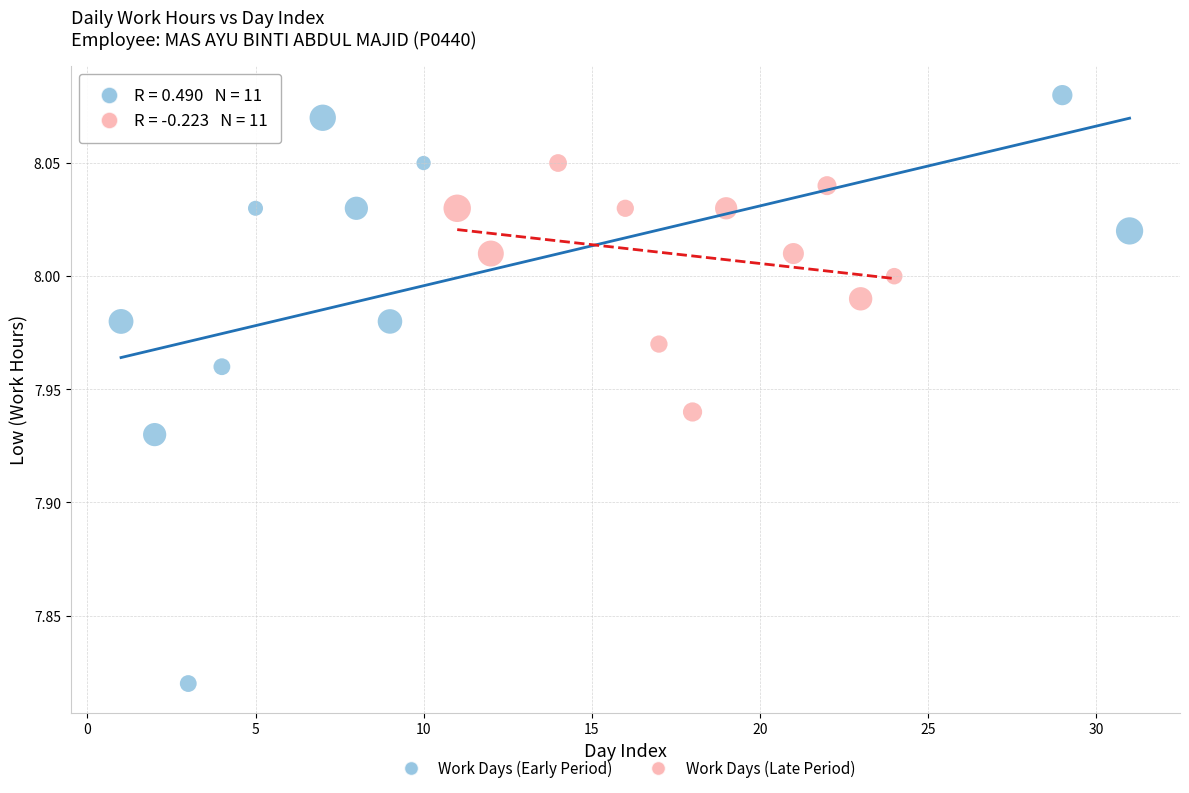

Which series reaches the minimum Y coordinate?

Work Days (Early Period)